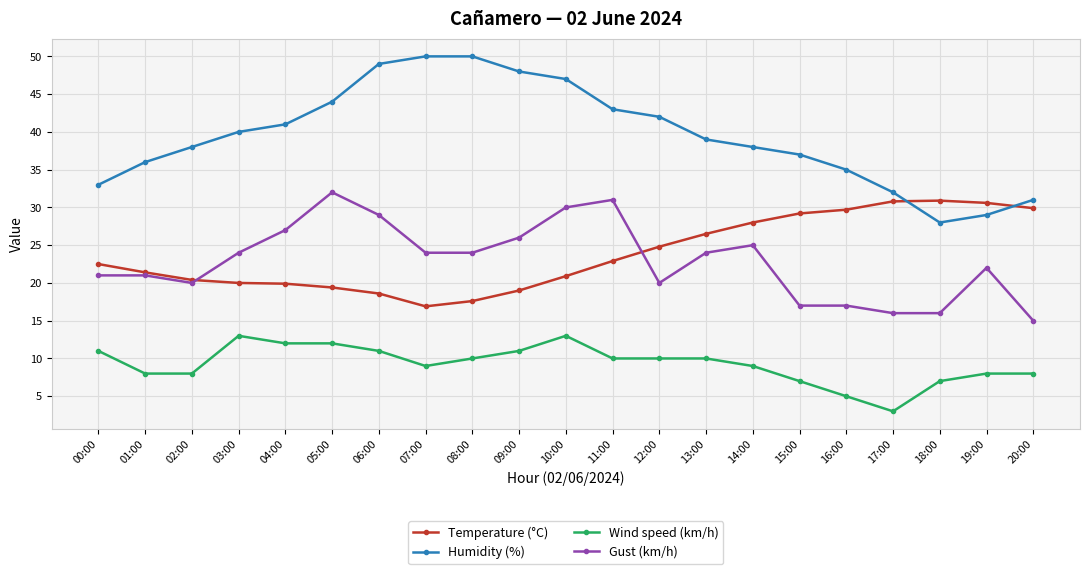

What are all the series names shown in the legend?

Temperature (°C), Humidity (%), Wind speed (km/h), Gust (km/h)